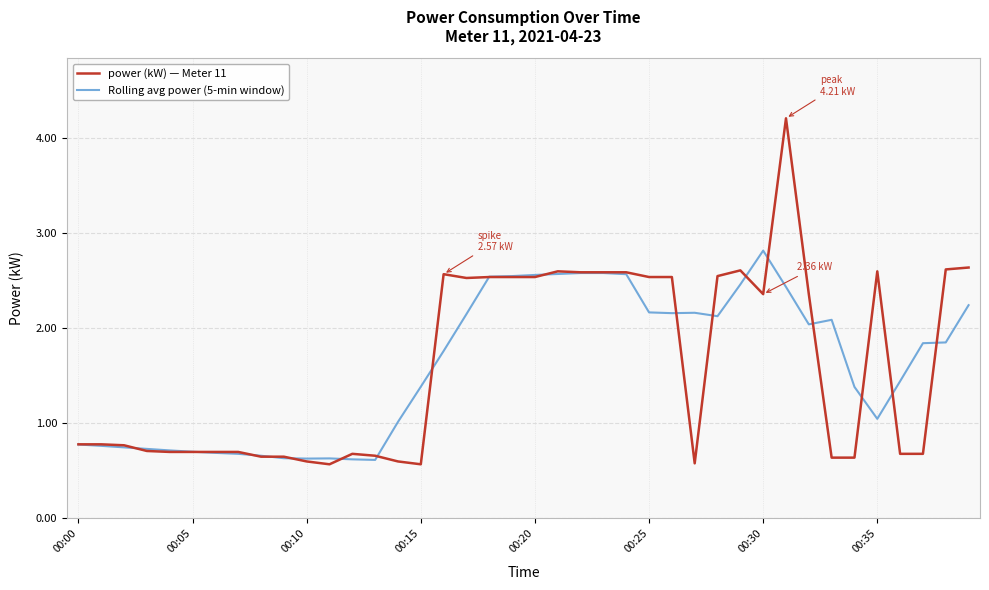

Count the number of data series in this chart.

2